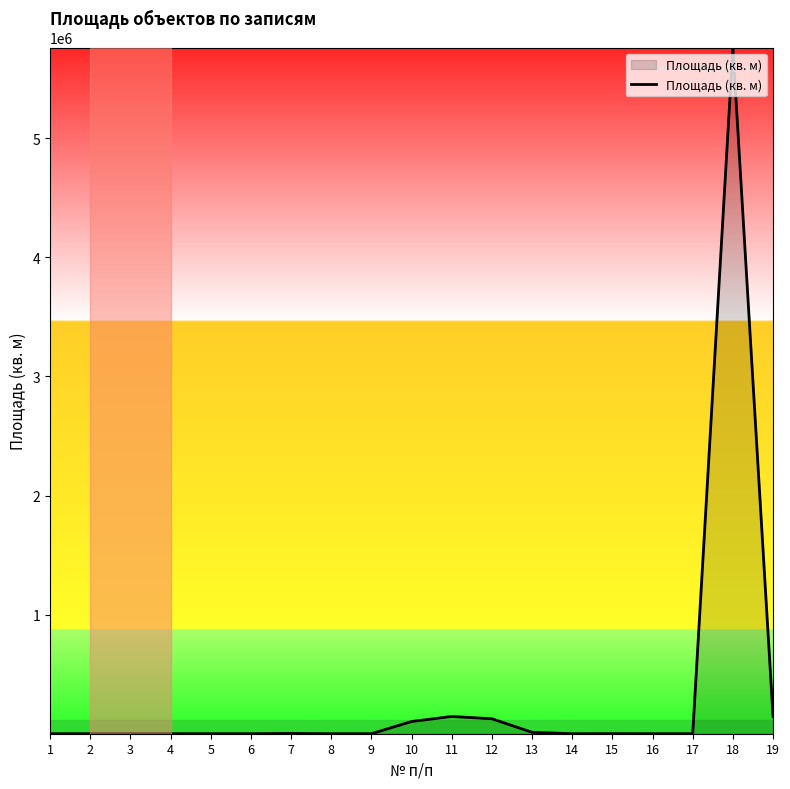

How many values are below 38?

9